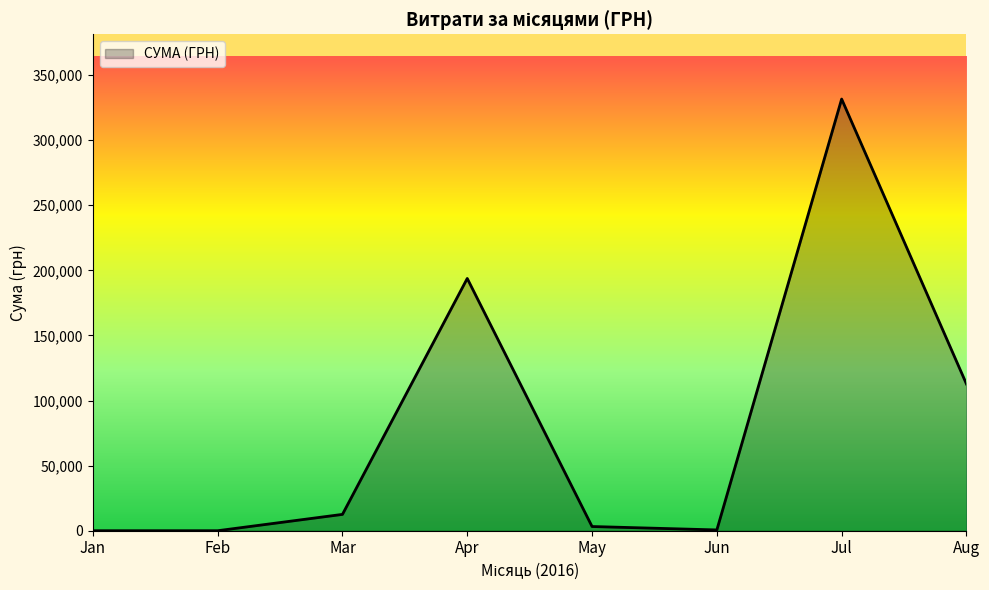

Read the value at Aug.

112723.6